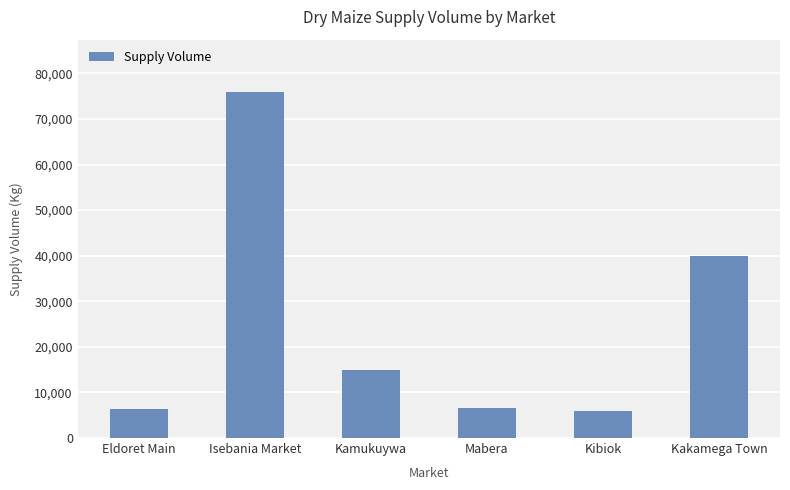

What is the approximate value at Kamukuywa?

15000